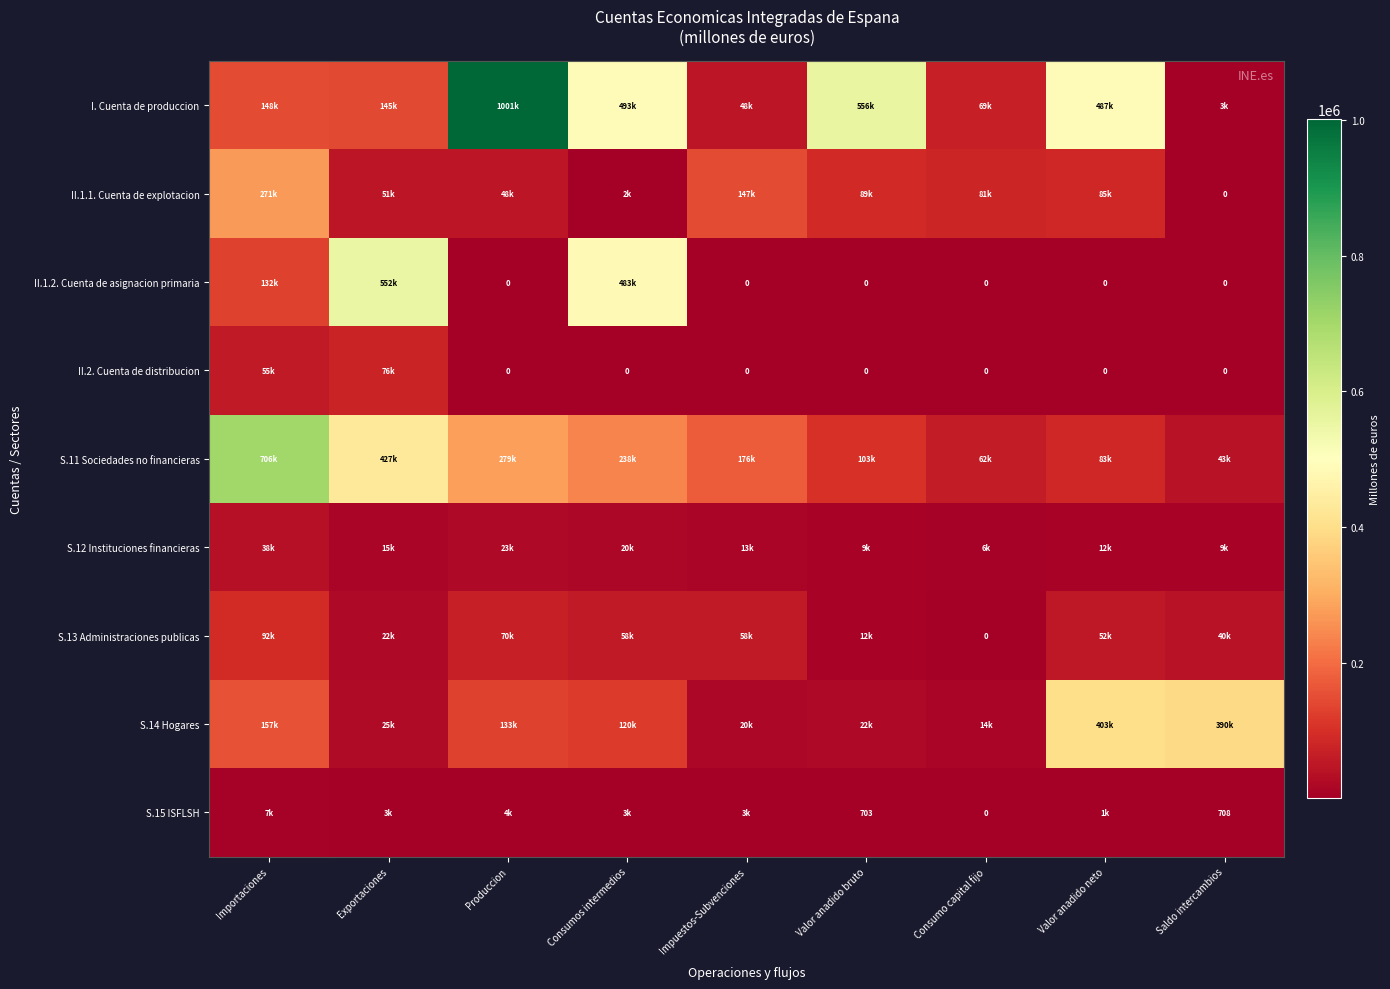

At how many categories does at least one series exceed 669344?

2